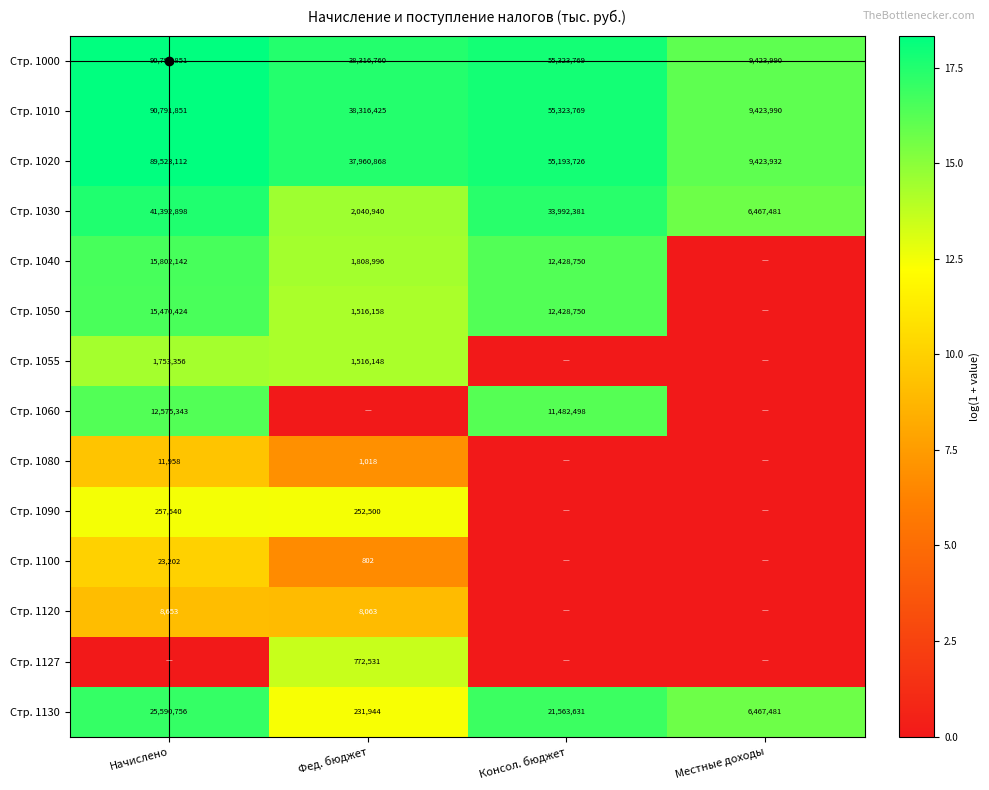

Where does the Стр. 1010 series first go above 55323769?

Начислено